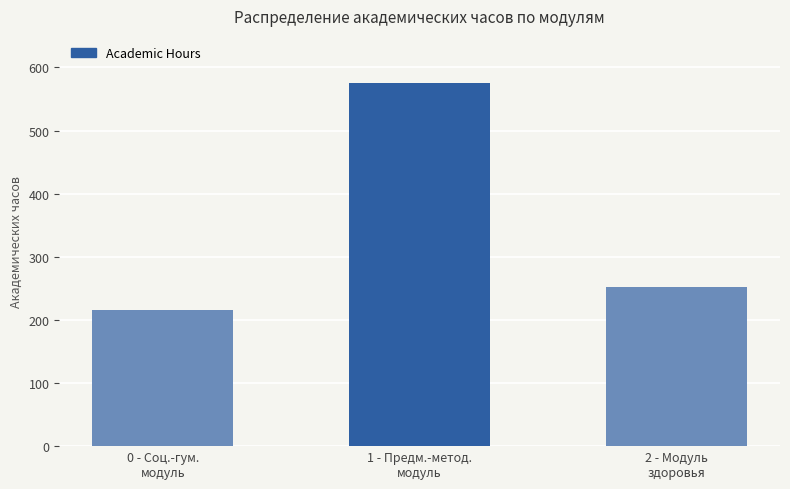

Reading right to left, extract all data points from this chart.

252	576	216